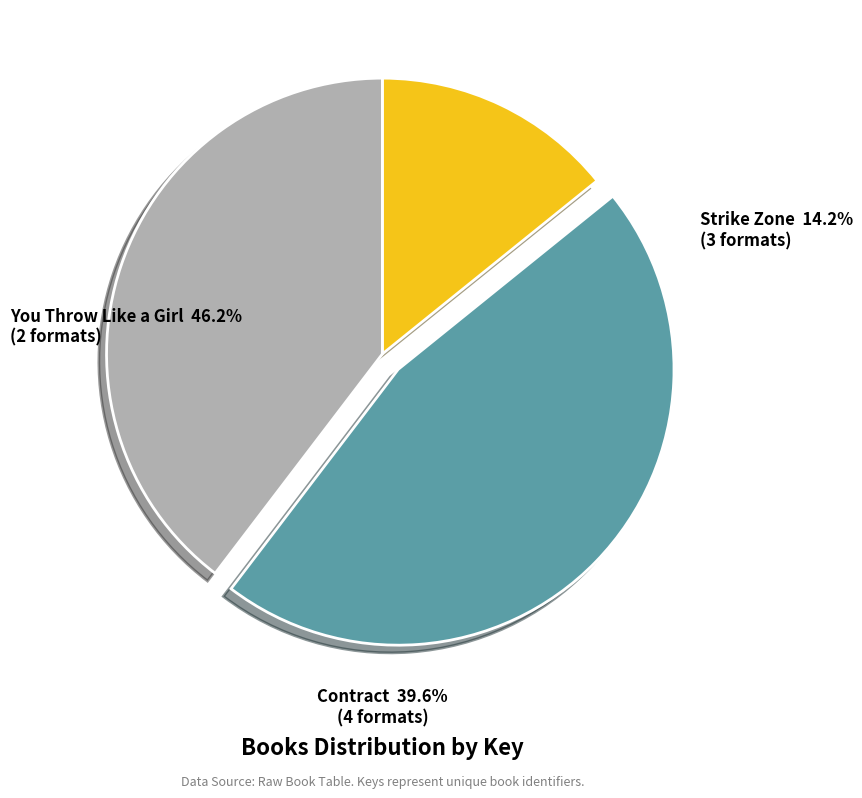

The You Throw Like a Girl slice represents 36% of the pie. True or false?

False